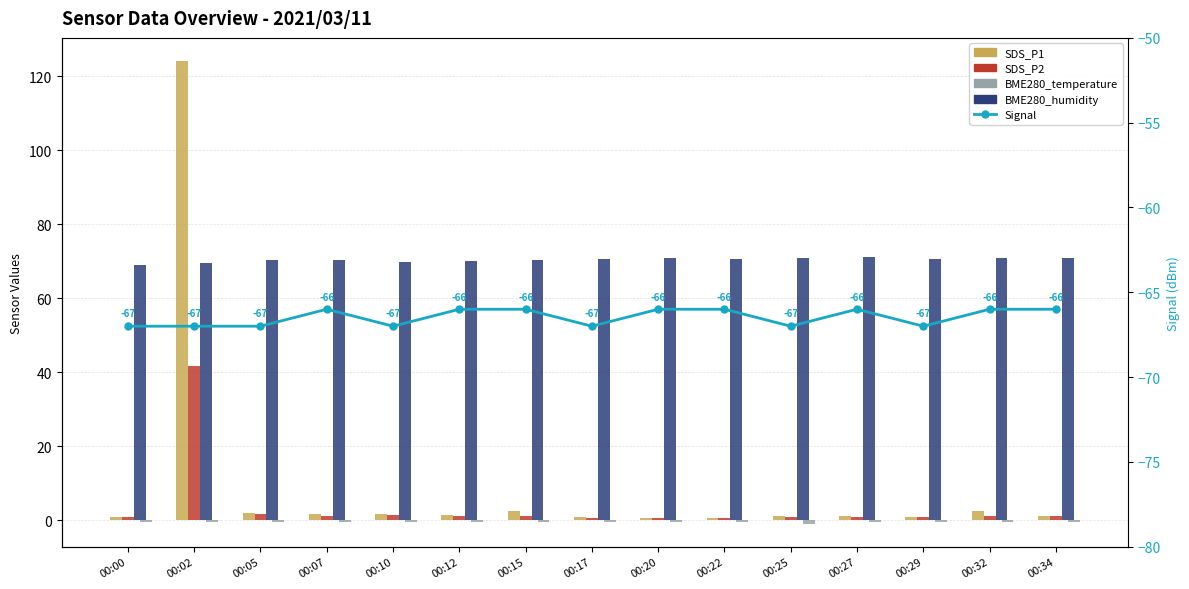

Rank the categories by BME280_temperature value from lowest to highest.

00:25, 00:20, 00:05, 00:15, 00:02, 00:17, 00:27, 00:32, 00:07, 00:22, 00:12, 00:10, 00:29, 00:00, 00:34